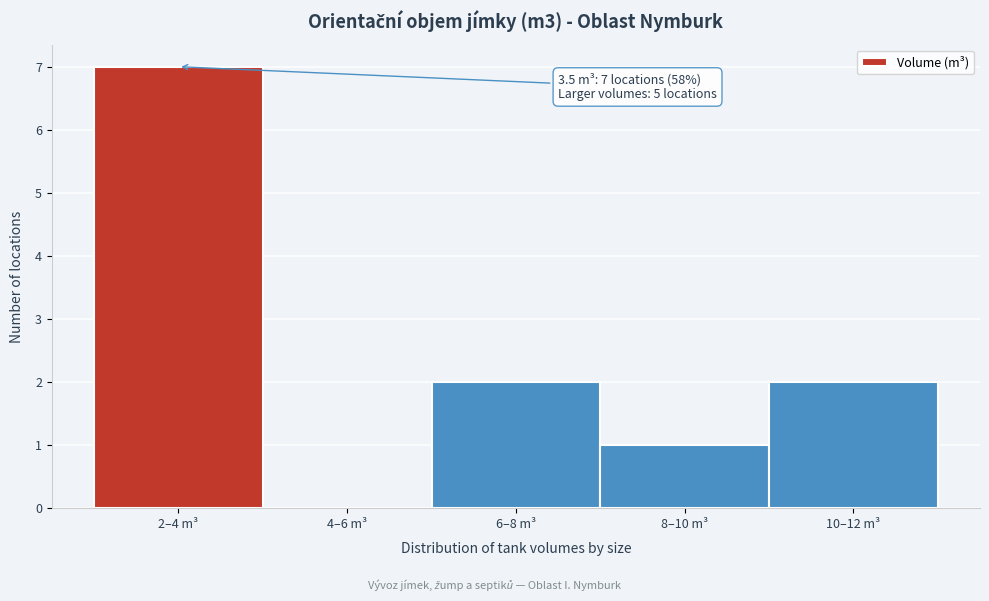

Reading left to right, transcribe all the data shown in this chart.

2–4 m³=7	4–6 m³=0	6–8 m³=2	8–10 m³=1	10–12 m³=2